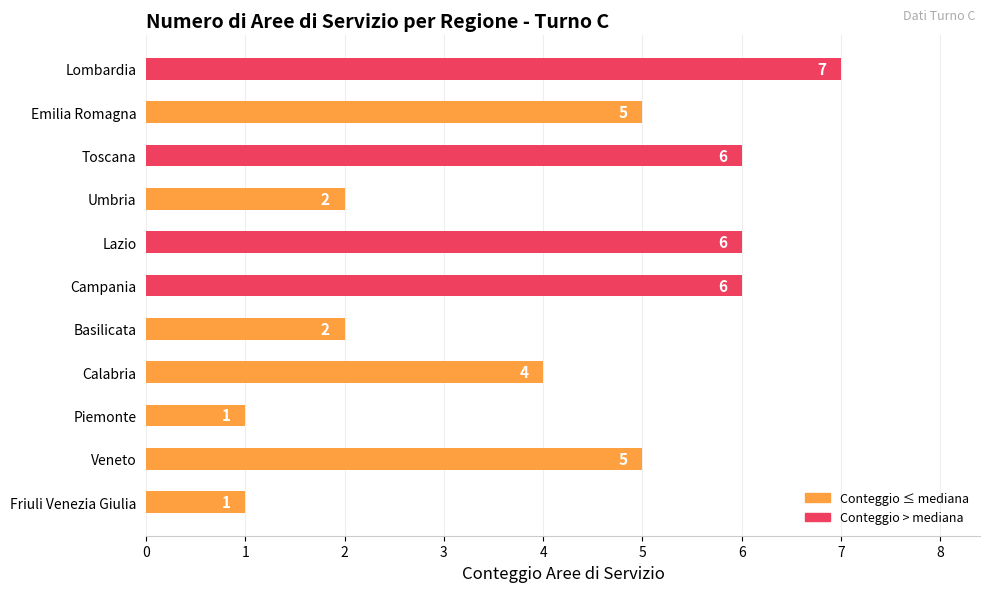

True or false: the data shows 1 at Friuli Venezia Giulia.

True